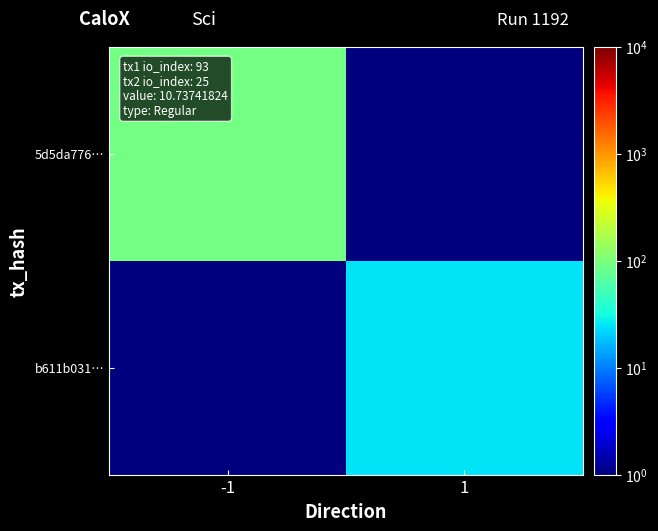

List the series in order of their overall mean, highest first.

5d5da776…, b611b031…